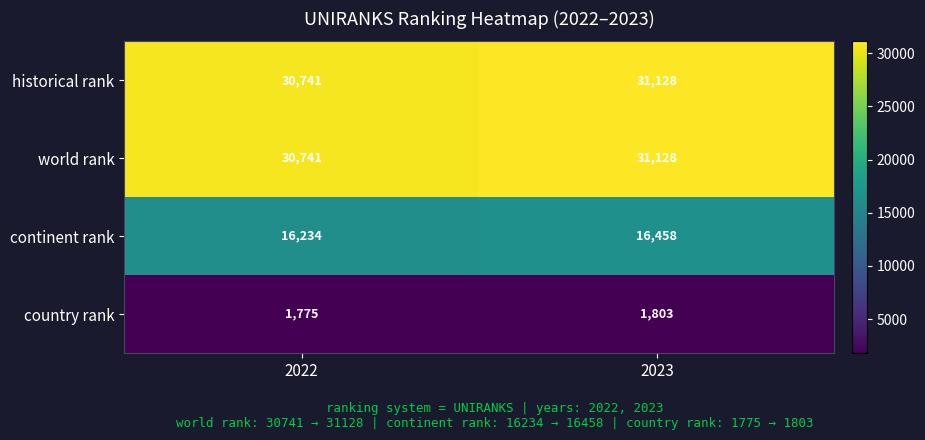

Rank the categories by continent rank value from highest to lowest.

2023, 2022